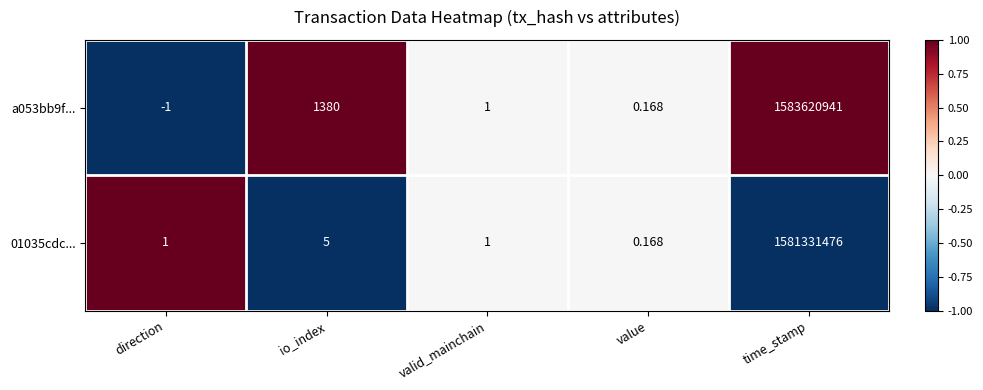

Between io_index and valid_mainchain, which series saw the biggest shift?

a053bb9f...